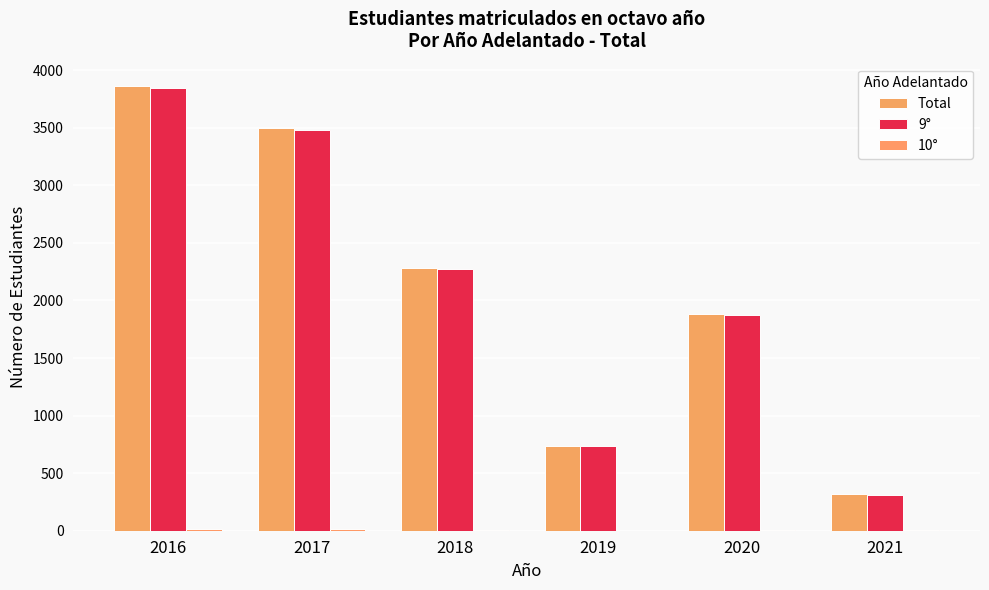

Where is 10° nearest to the value 7?

2021